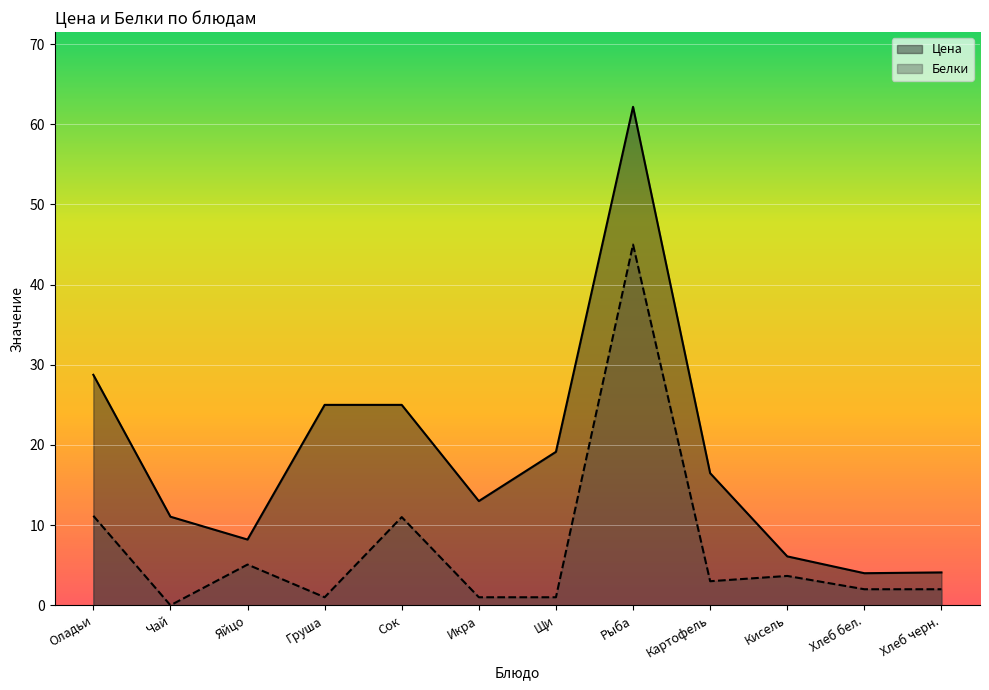

At Икра, list the series in order from largest to smallest.

Цена, Белки